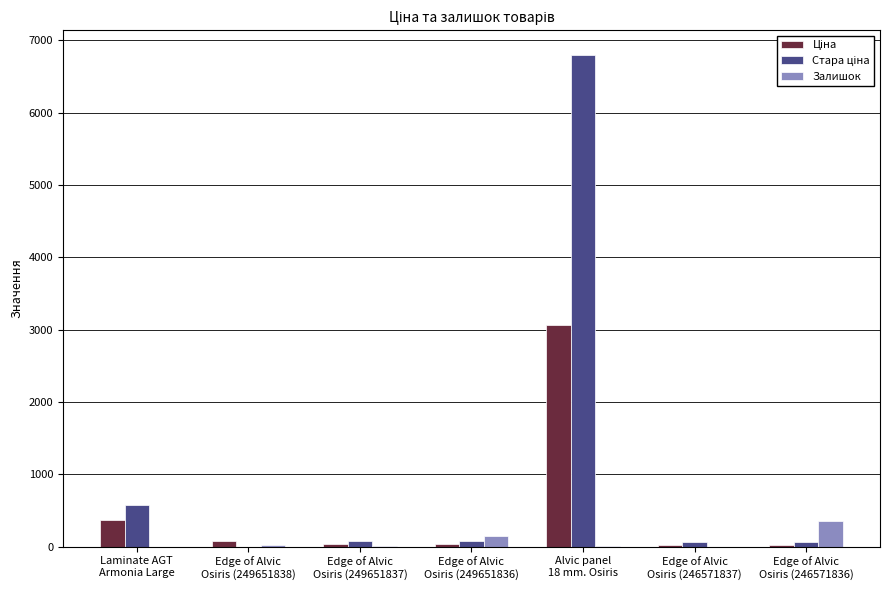

What is the sum of all Залишок values?

546.0